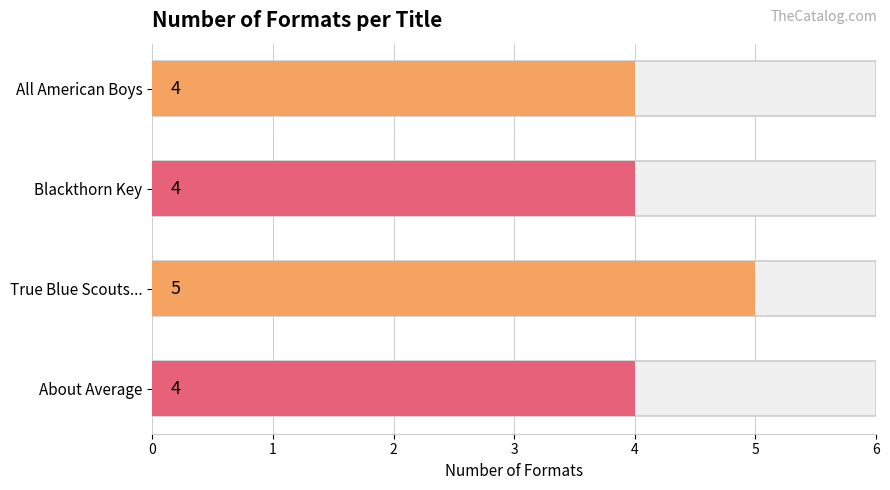

What is the value of the 3rd bar from the left?

5